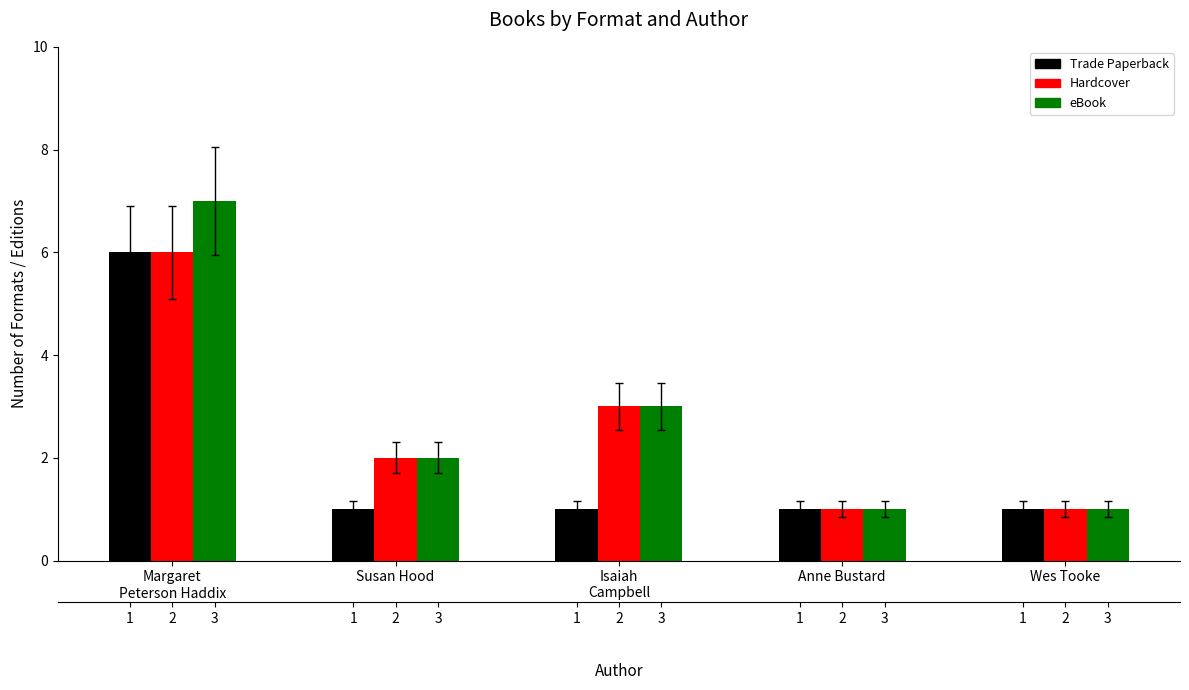

Which series has the largest range (max minus min)?

eBook